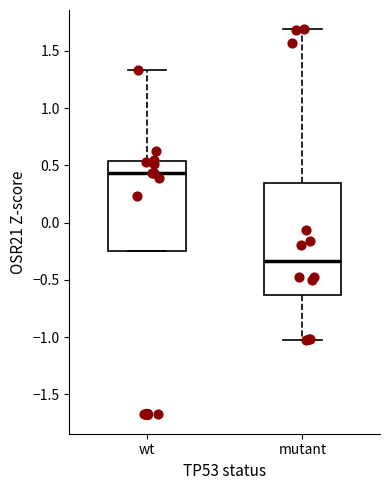

Which box's median line is the highest?

wt